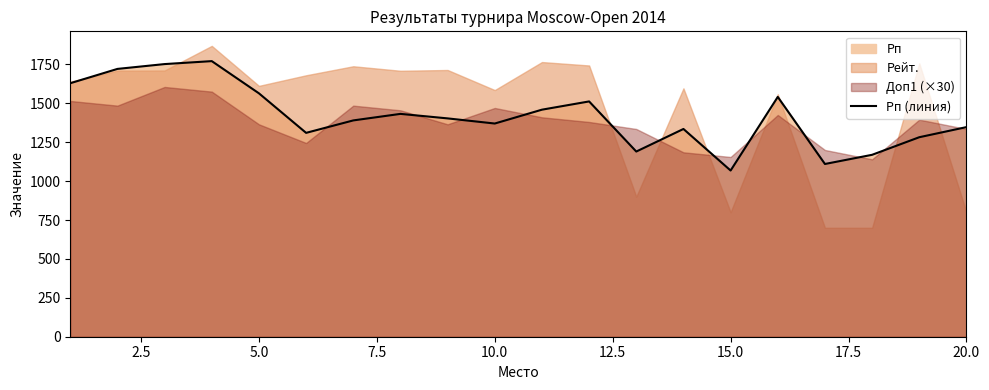

How many interior local valleys (lower than both neighbors) does the data have?

5